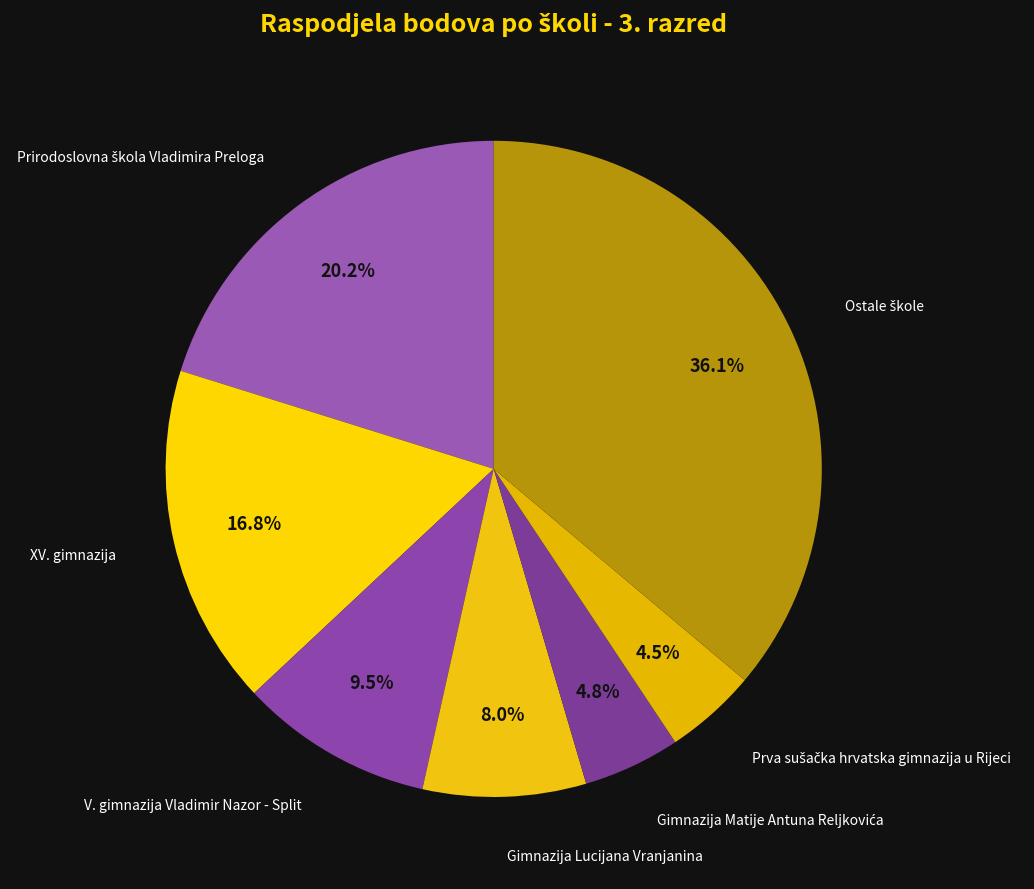

How many slices are in this pie chart?

7